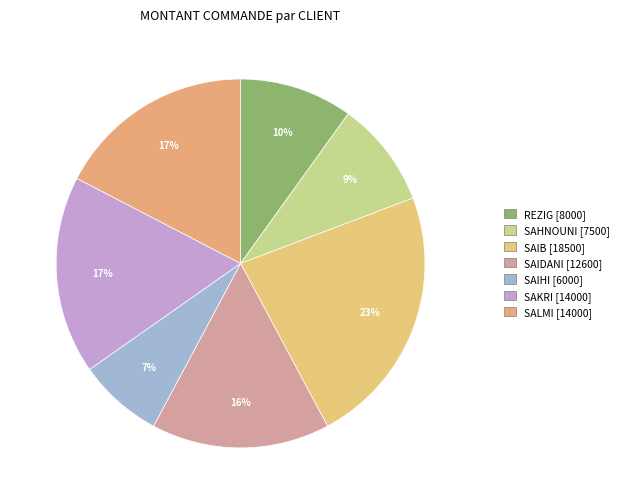

How many segments does this pie chart have?

7